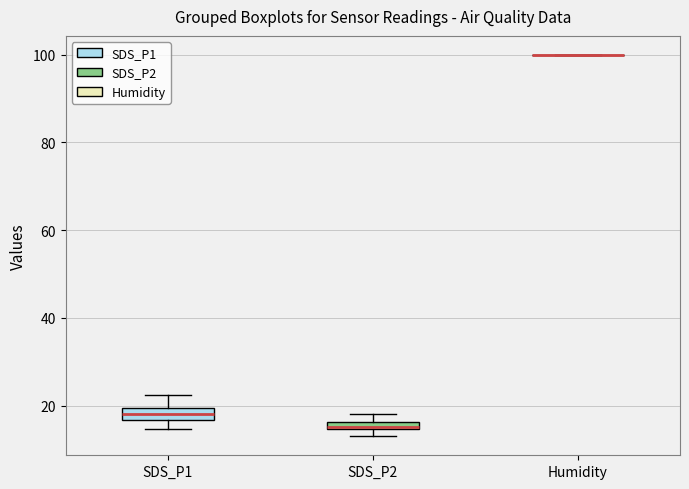

Where does the upper whisker of the box for SDS_P1 end on the y-axis? The values are not printed on the chart, so give them approximately, as read against the axis.

22